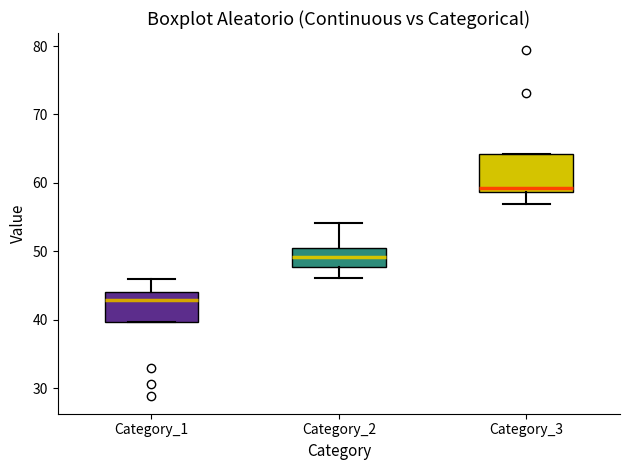

Where does the upper whisker of the box for Category_1 end on the y-axis? The values are not printed on the chart, so give them approximately, as read against the axis.

46